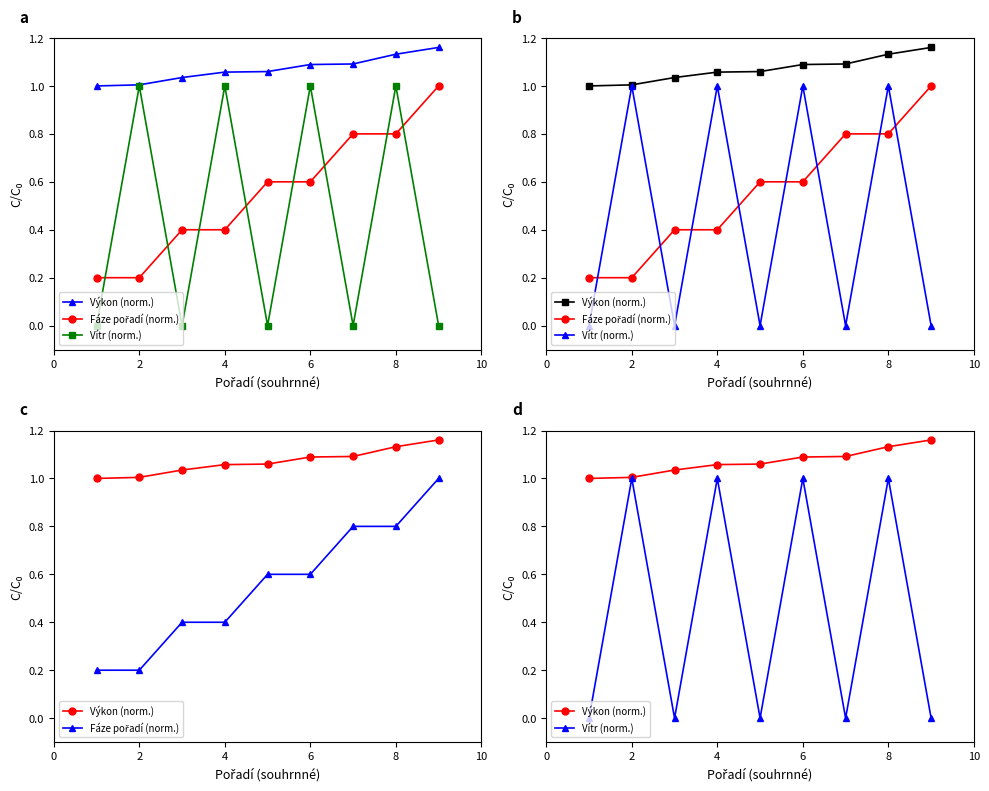

What are all the series names shown in the legend?

Výkon (norm.), Fáze pořadí (norm.), Vítr (norm.)